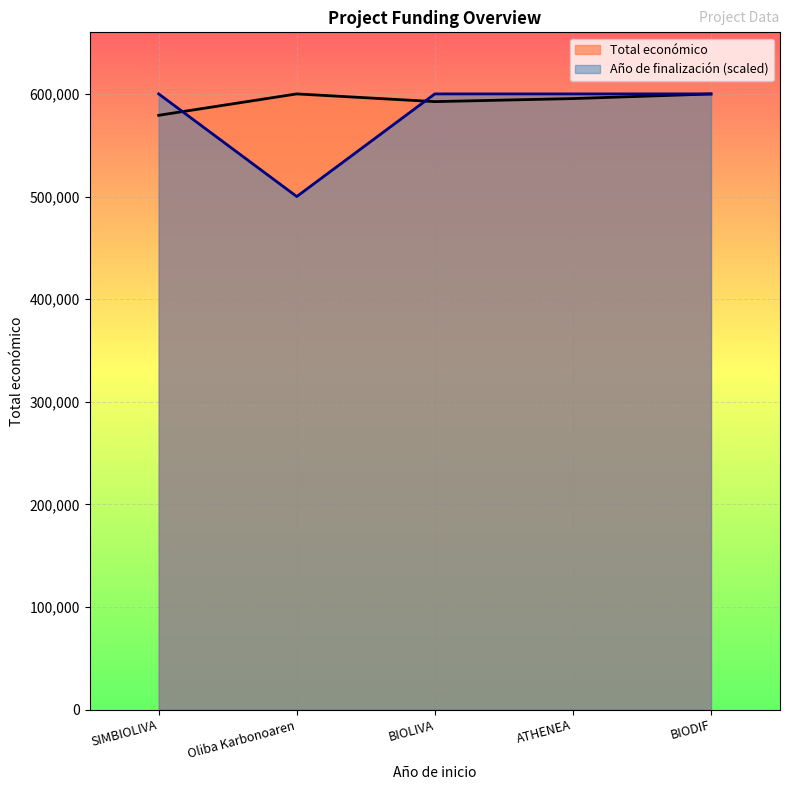

What is the sum of all Año de finalización values?

2900000